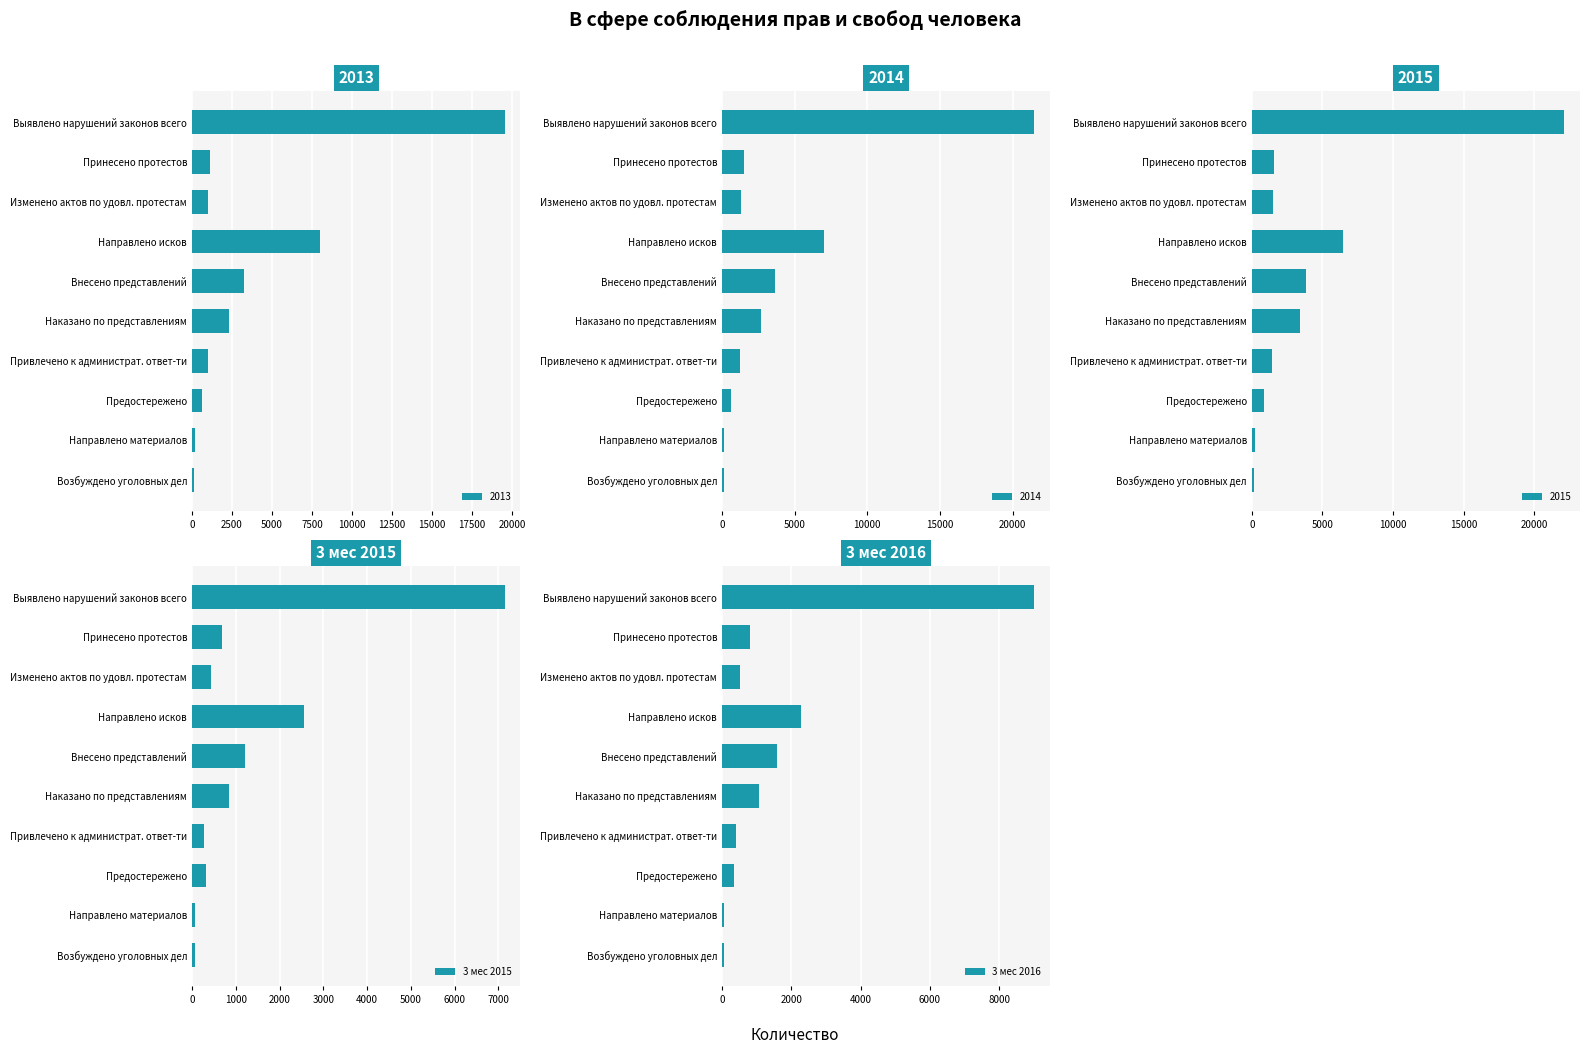

What is the difference between the 3 мес 2016 values at Изменено актов по удовл. протестам and Внесено представлений?

1074